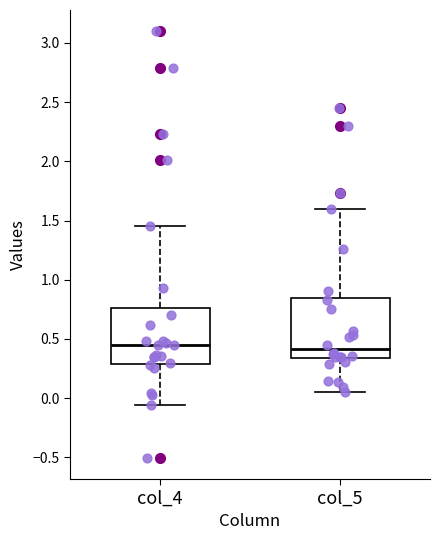

Reading left to right, read every box against the y-axis: the position of its median line, the range the box covers, and the ends of its whiskers. The values are not printed on the chart, so give them approximately, as read against the axis.

col_4: median 0.45, box 0.30 to 0.75, whiskers -0.05 to 1.45
col_5: median 0.40, box 0.35 to 0.85, whiskers 0.05 to 1.60